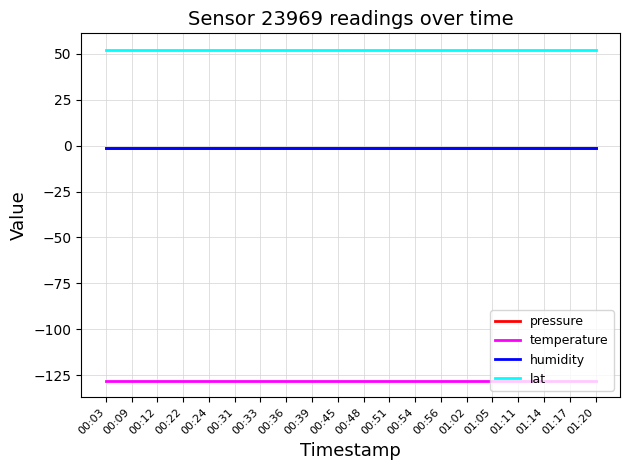

Is this an area chart (filled region under the line)?

No